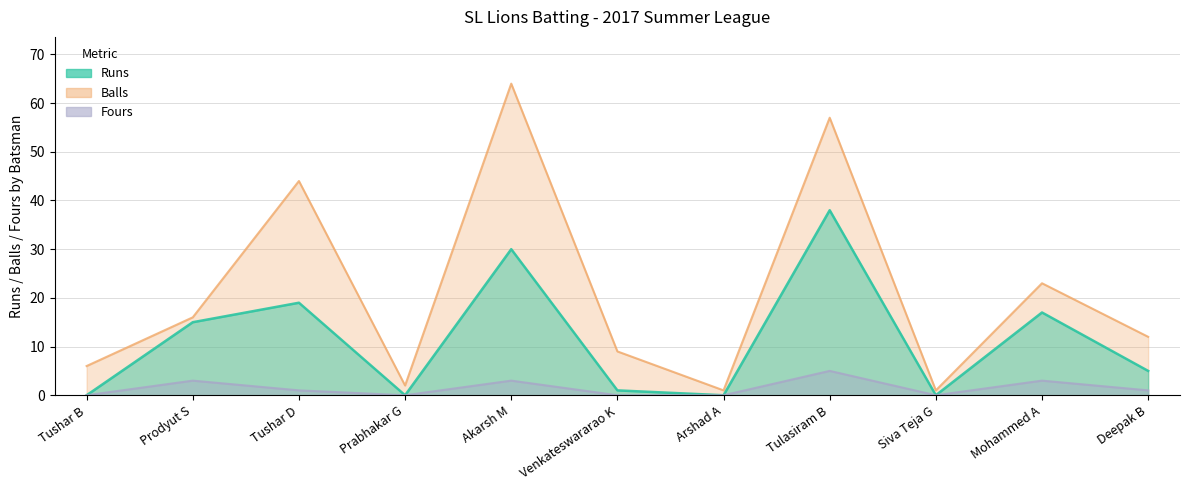

What is the maximum value for Fours?

5